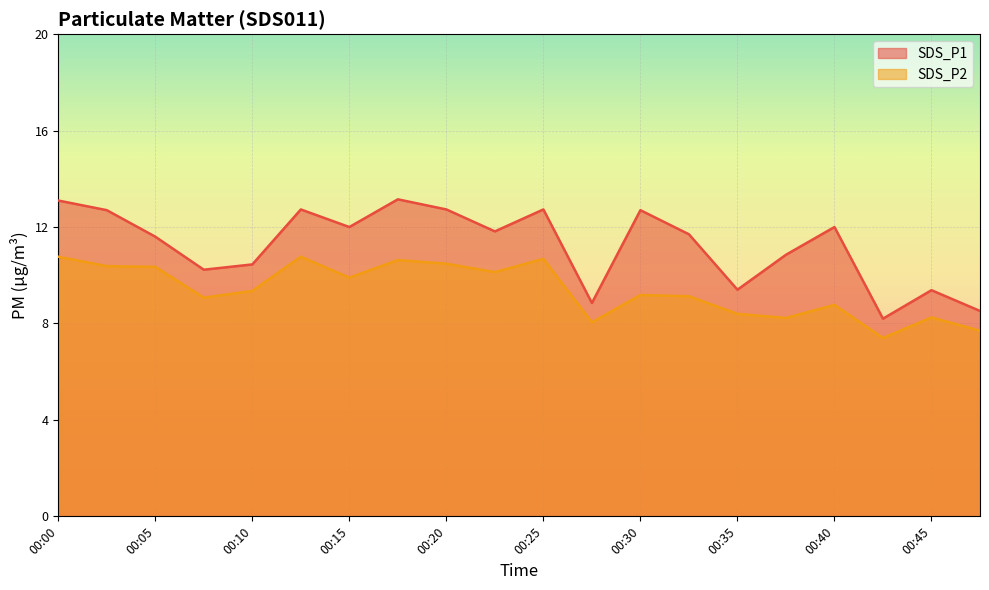

What is the sum of all SDS_P1 values?

224.8